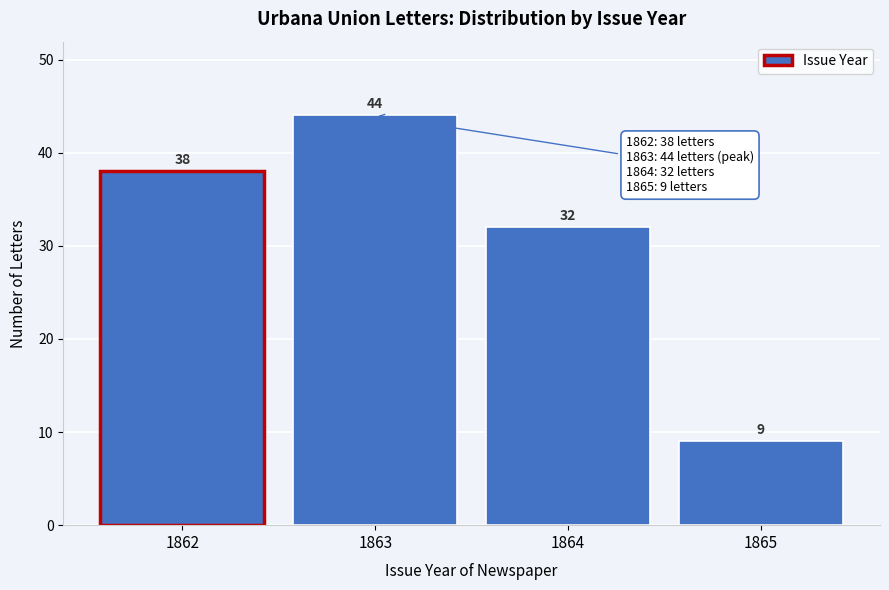

What is the height of the bar covering 1861.5 to 1862.5 on the x-axis?

38